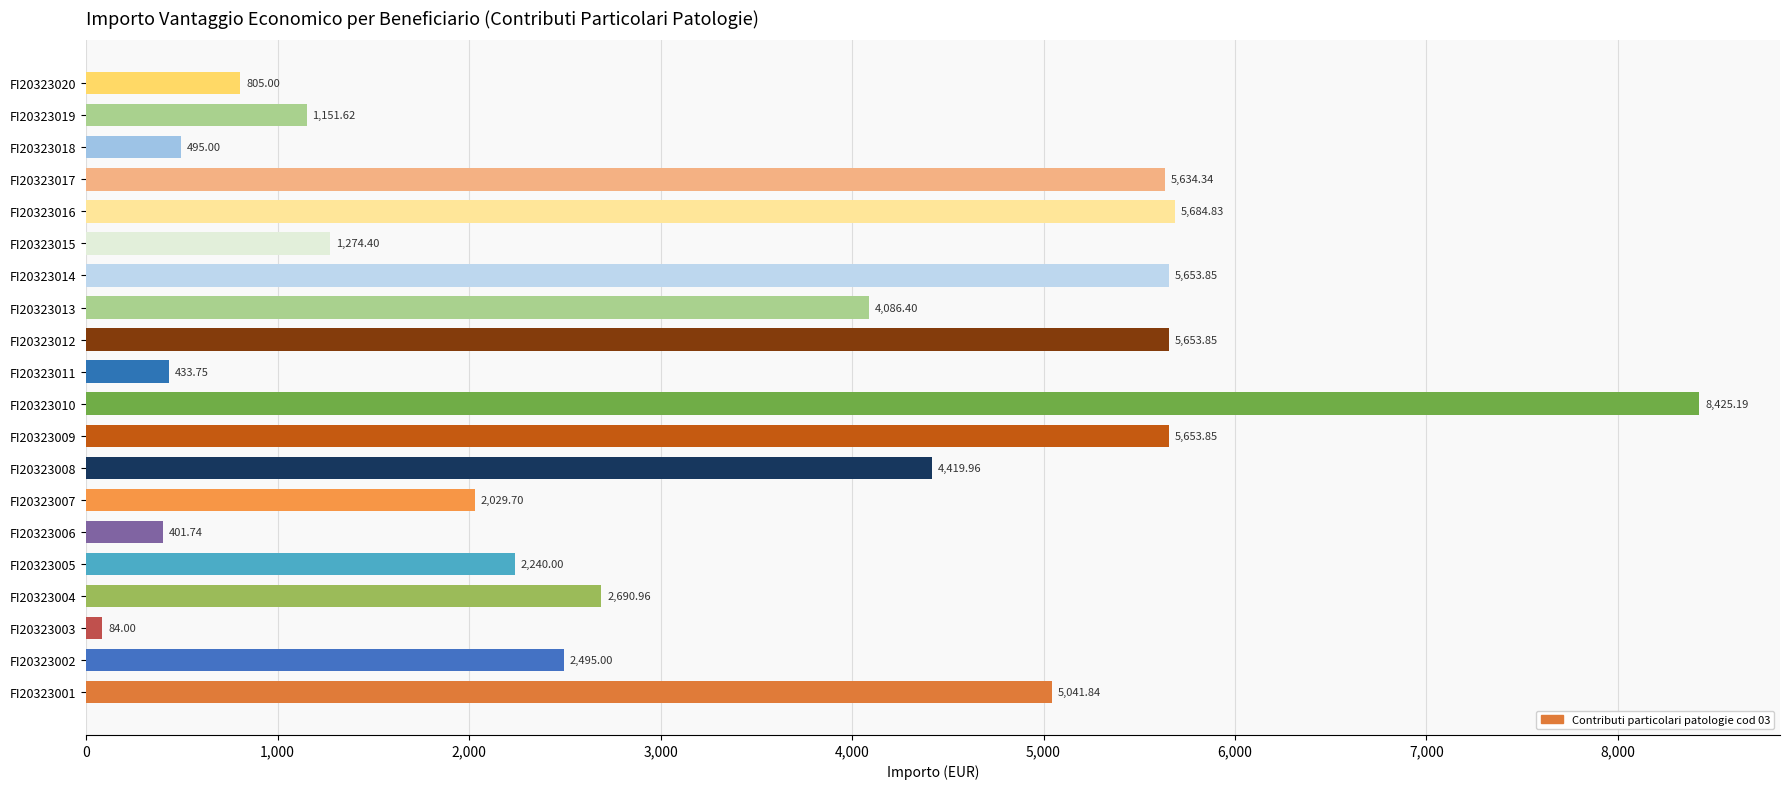

Approximately how many times larger is the value at FI20323012 compared to FI20323018?

11.4